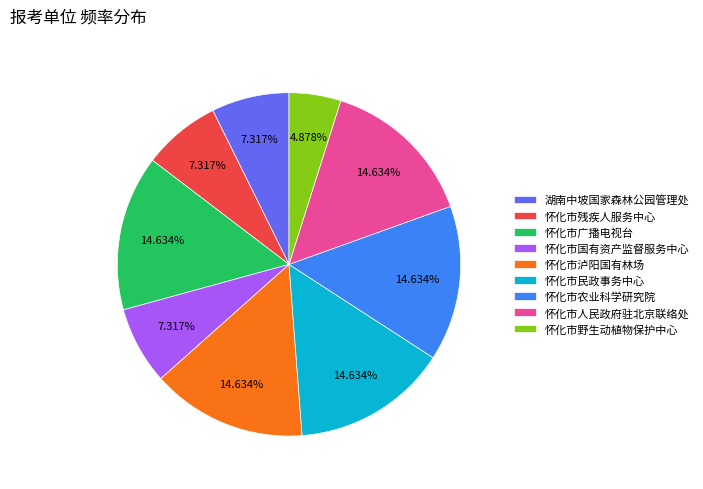

What is the total percentage of 怀化市人民政府驻北京联络处 and 湖南中坡国家森林公园管理处?

22.0%